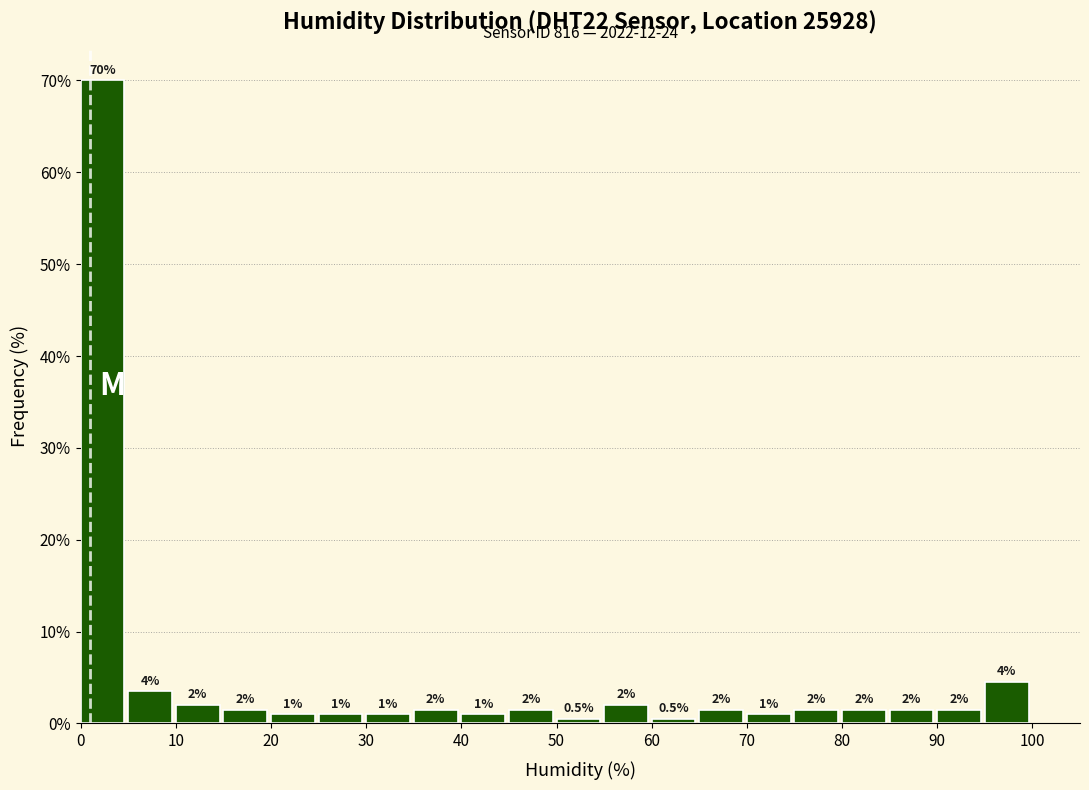

Over which range of the x-axis is the bar tallest?

0 to 5